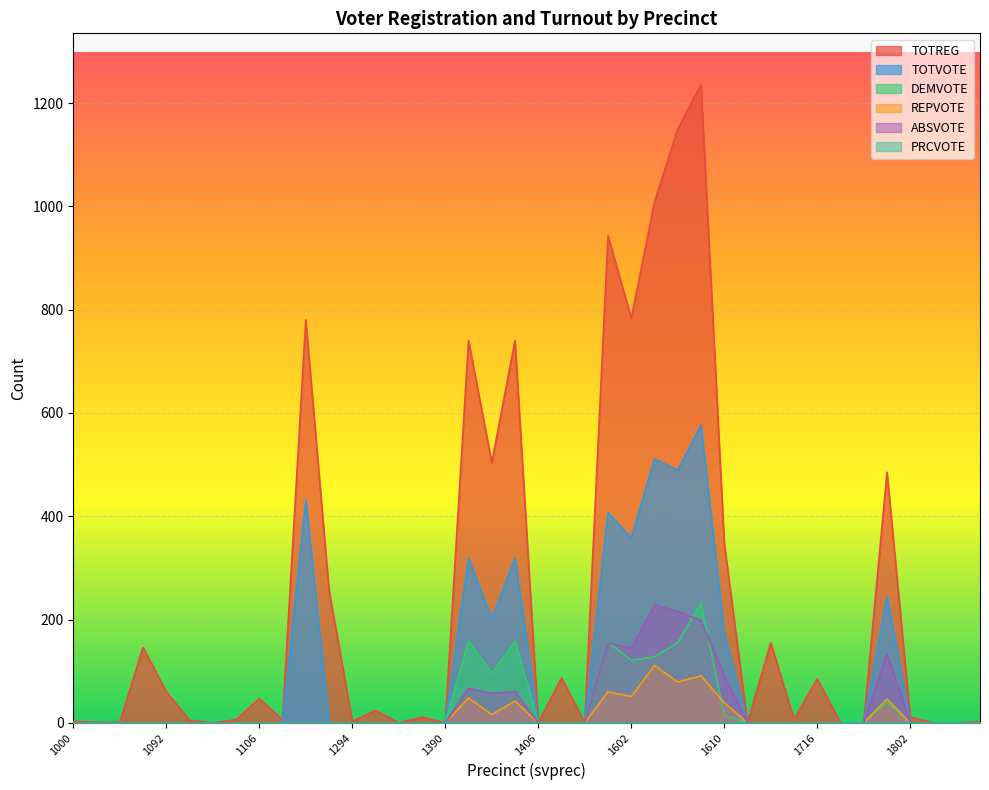

Between 200 and 1700, which is larger?

200